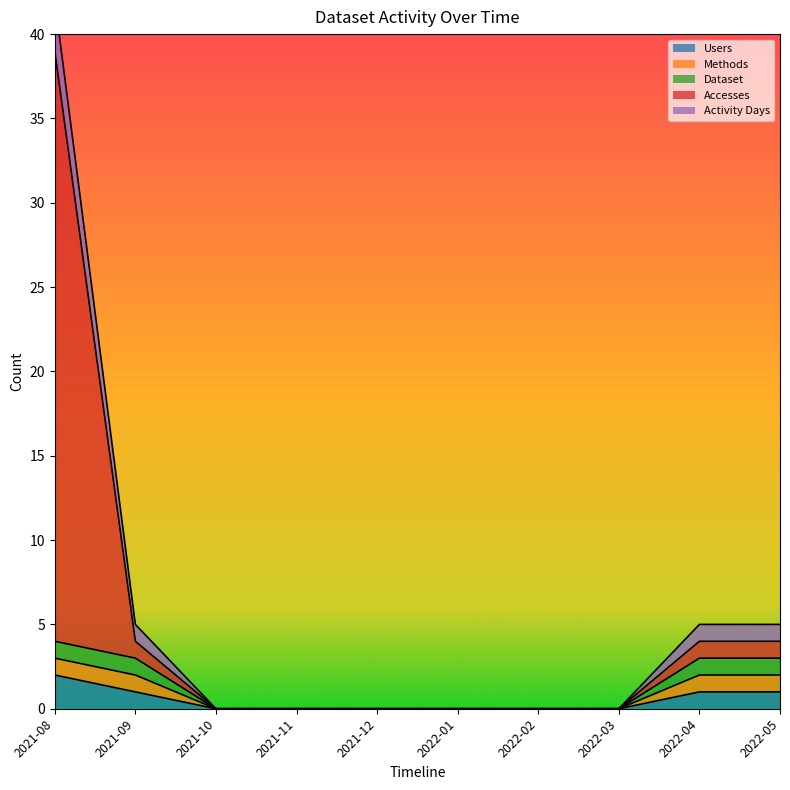

Where is Users nearest to the value 1?

2021-09